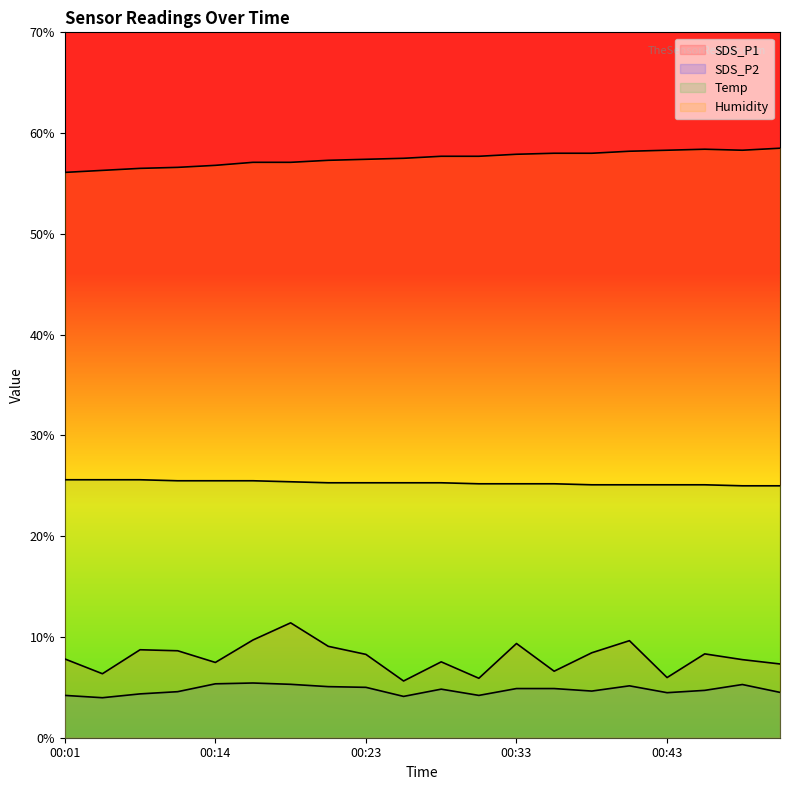

How many lines are shown in the chart?

4